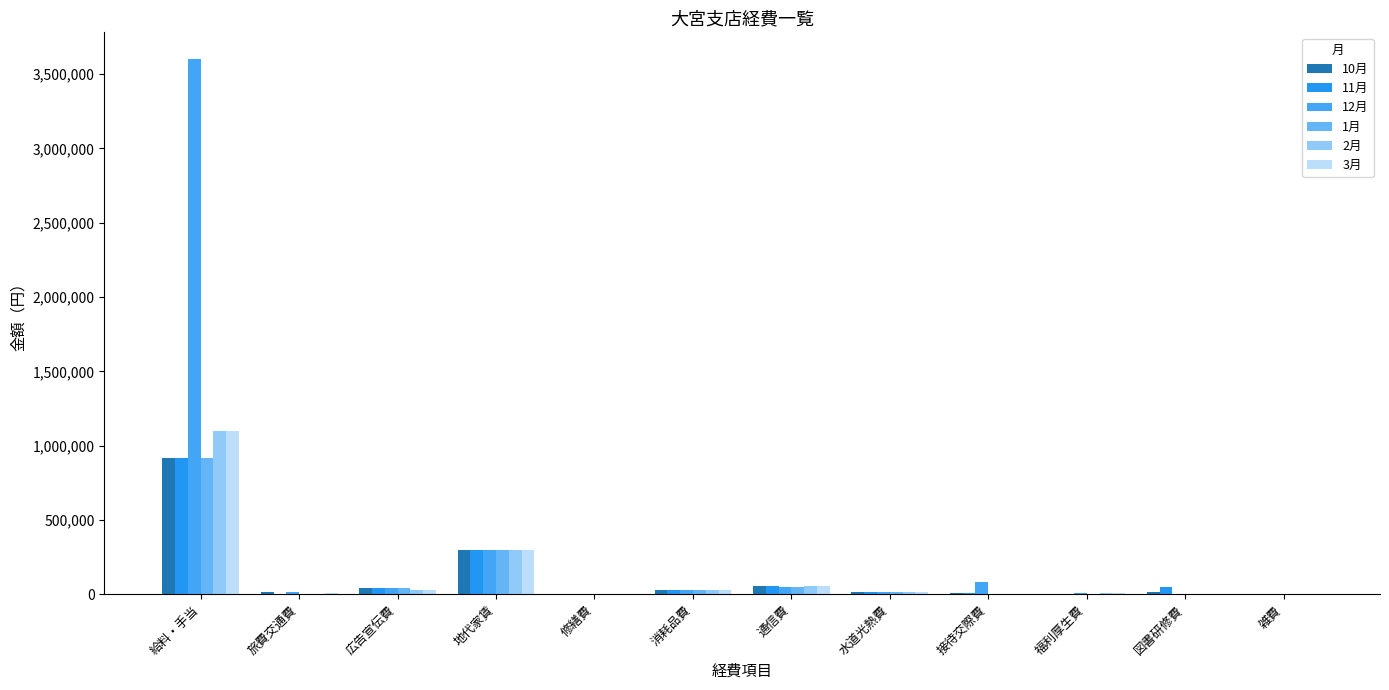

The value of 3月 at 消耗品費 is 43249. True or false?

False